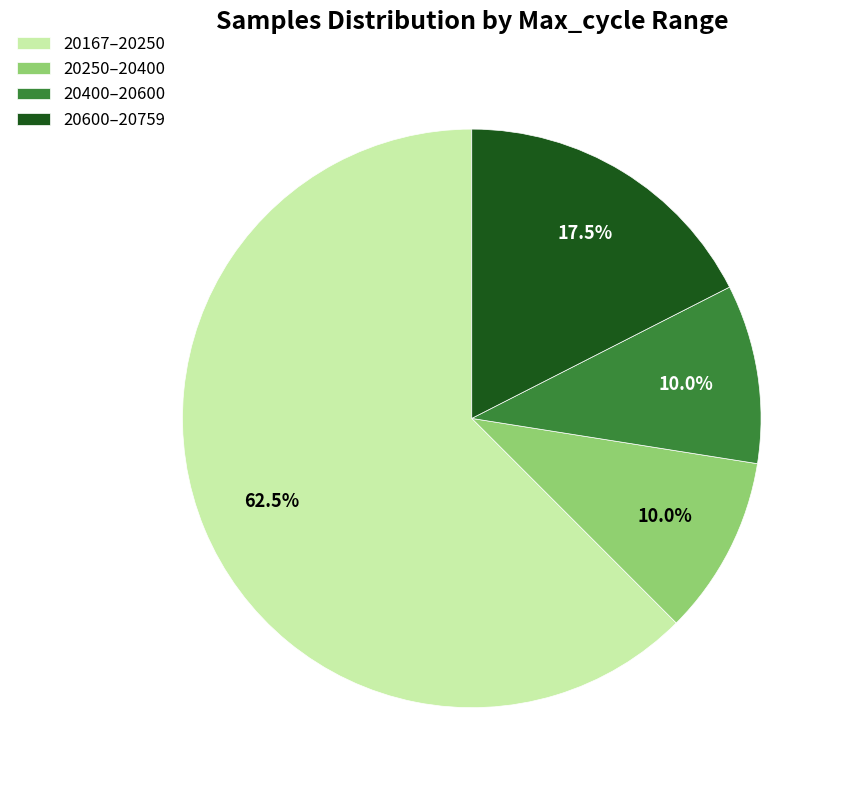

Which slice is the largest?

20167–20250